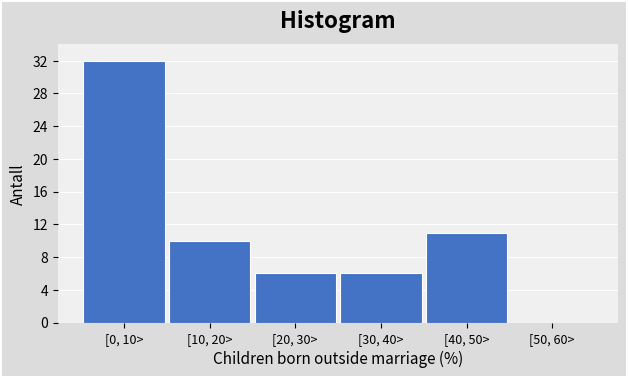

Reading left to right, transcribe all the data shown in this chart.

[0, 10>=32	[10, 20>=10	[20, 30>=6	[30, 40>=6	[40, 50>=11	[50, 60>=0